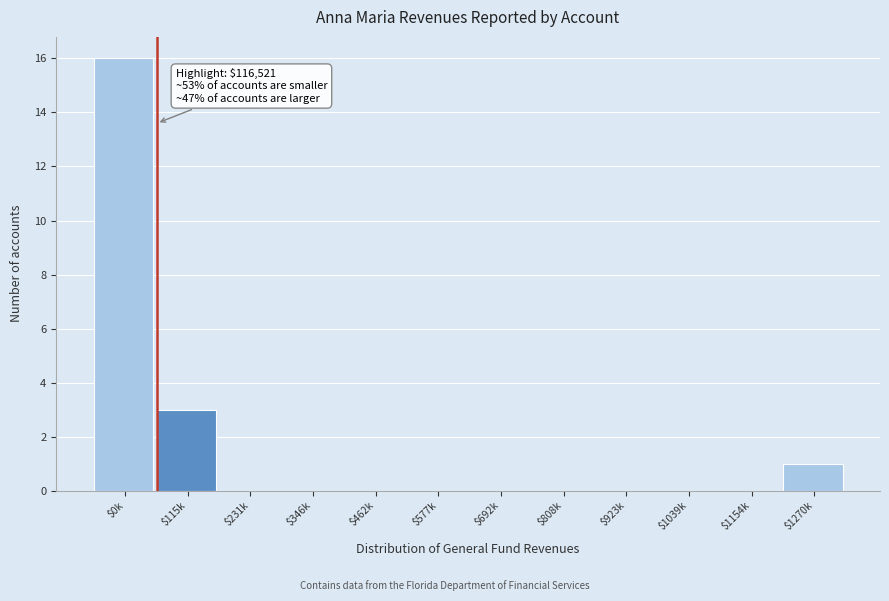

At which category does the chart reach its peak across all series?

$0k